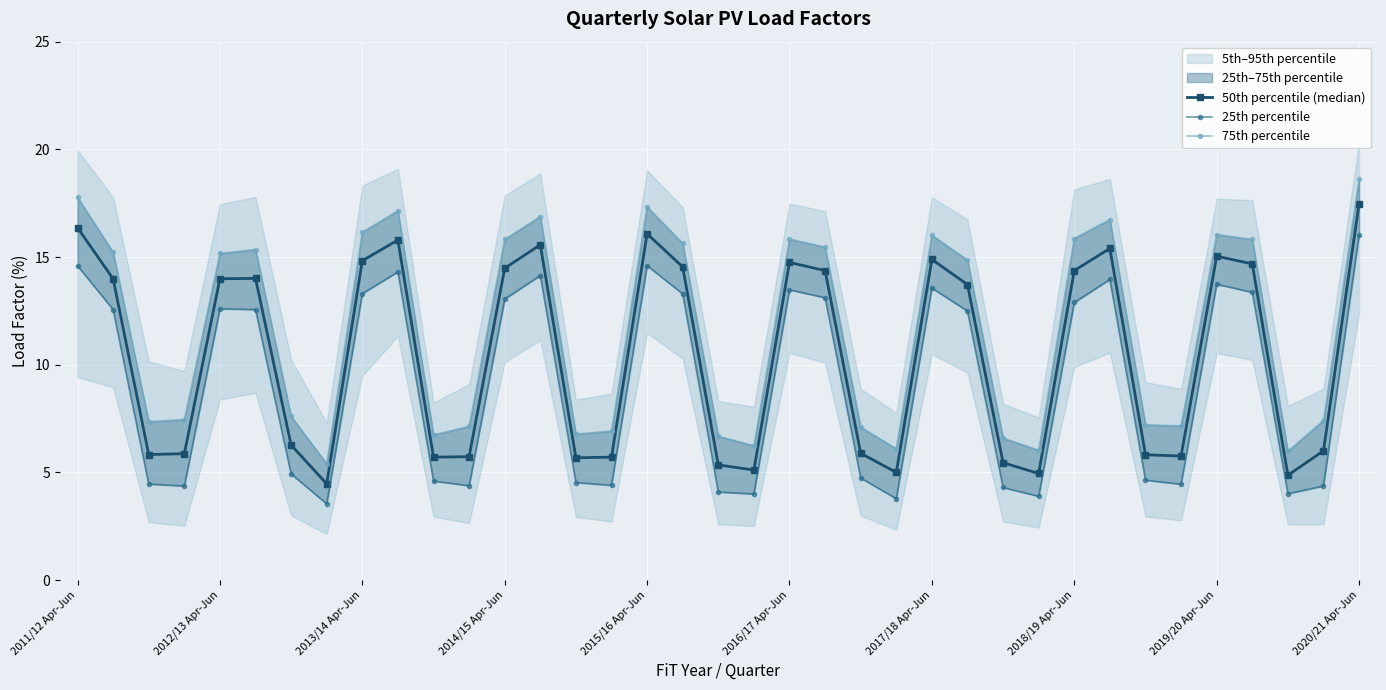

At which label does 50th percentile (median) reach its peak?

2020/21 Apr-Jun